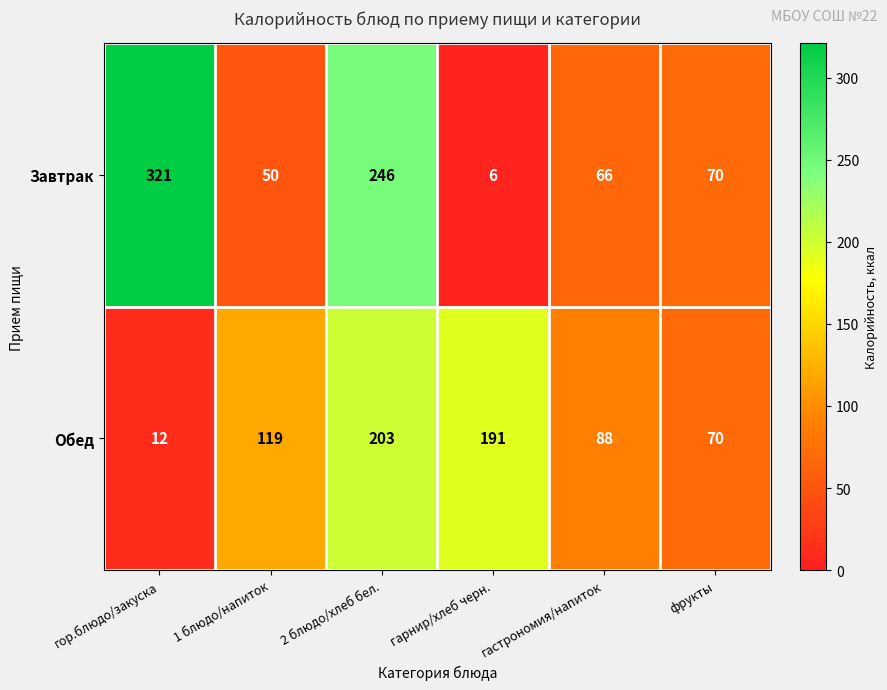

What is the difference between the second highest and second lowest values in the Завтрак series?

196